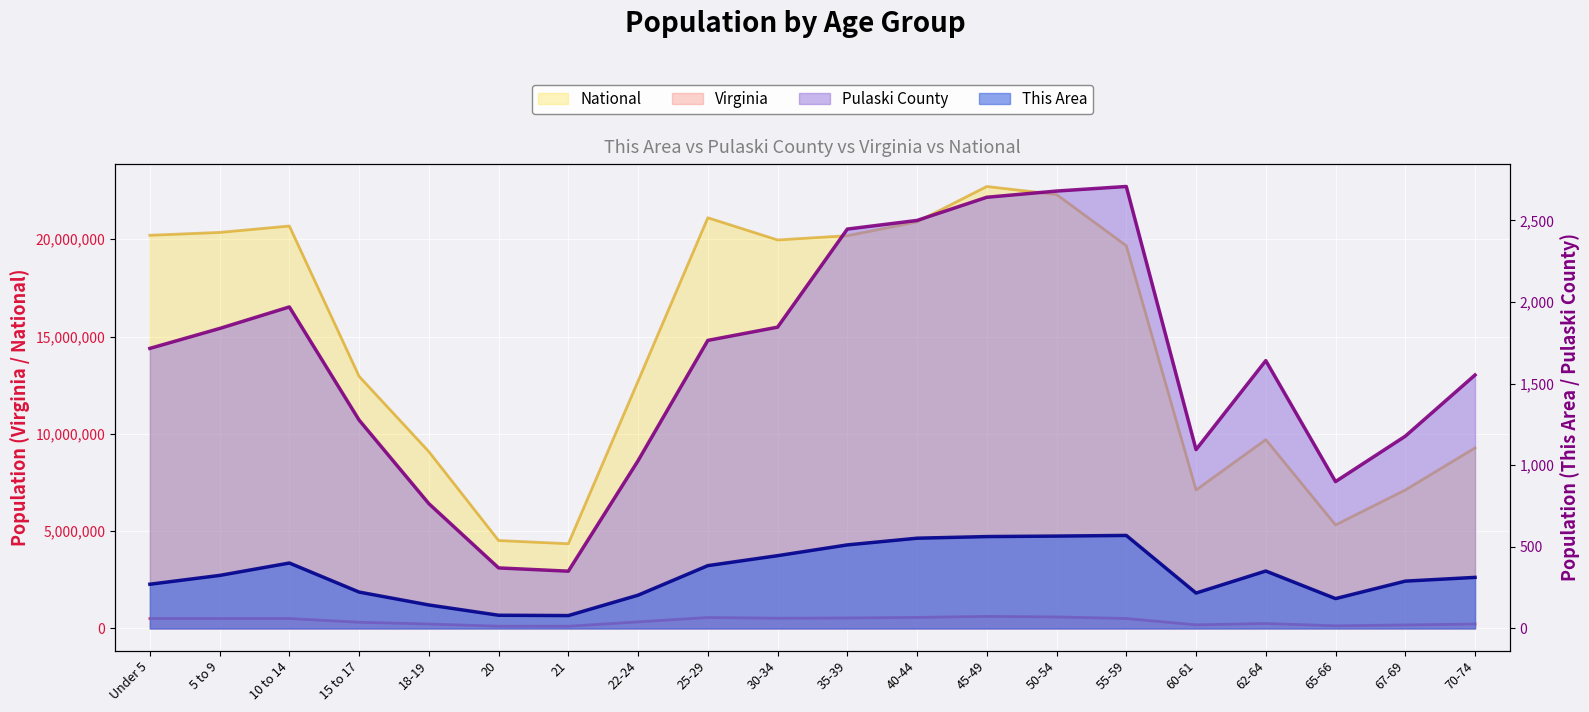

Is it true that This Area equals 81 at 20?

True